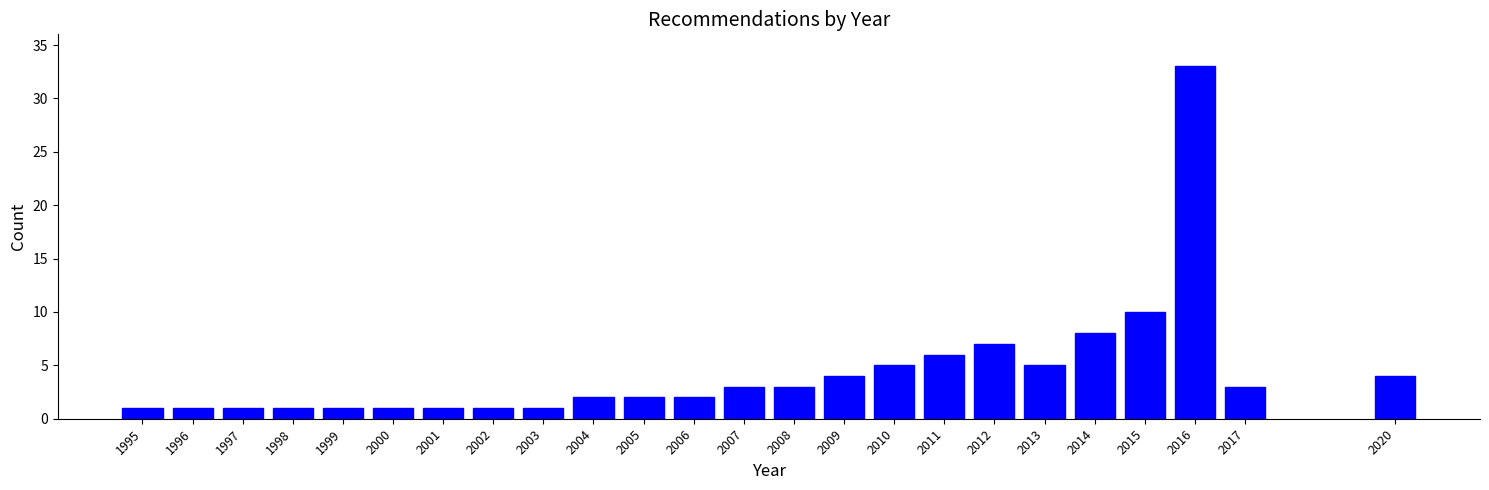

Reading left to right, what are all the values shown in this chart?

1995=1	1996=1	1997=1	1998=1	1999=1	2000=1	2001=1	2002=1	2003=1	2004=2	2005=2	2006=2	2007=3	2008=3	2009=4	2010=5	2011=6	2012=7	2013=5	2014=8	2015=10	2016=33	2017=3	2020=4